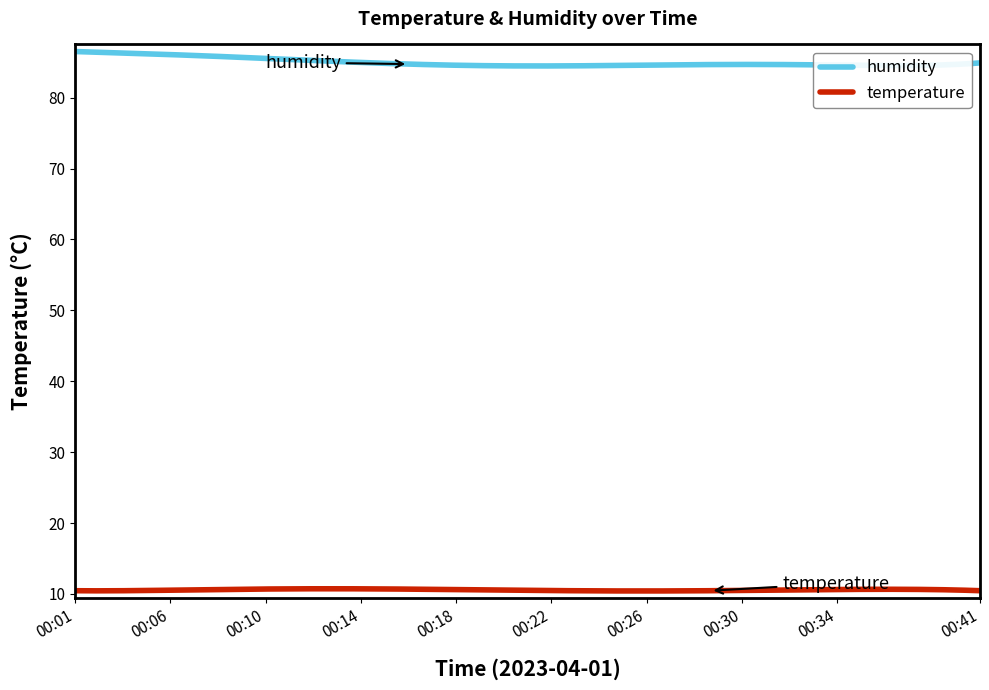

List the series in order of their peak value, highest first.

humidity, temperature